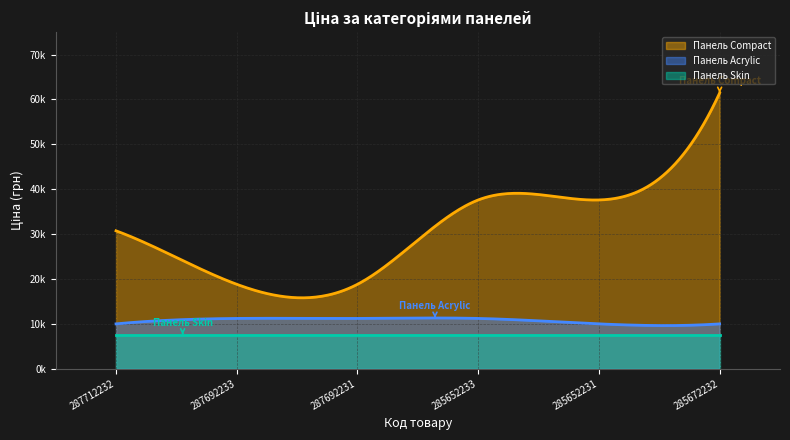

What is the minimum value for Панель Compact?

18796.8